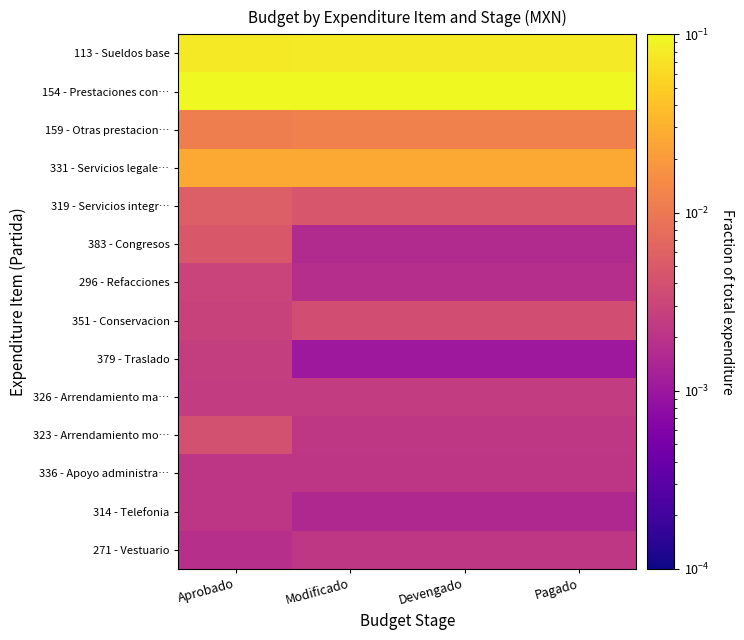

At Pagado, list the series in order from largest to smallest.

154 - Prestaciones con…, 113 - Sueldos base, 331 - Servicios legale…, 159 - Otras prestacion…, 319 - Servicios integr…, 351 - Conservacion, 326 - Arrendamiento ma…, 271 - Vestuario, 323 - Arrendamiento mo…, 336 - Apoyo administra…, 296 - Refacciones, 383 - Congresos, 314 - Telefonia, 379 - Traslado